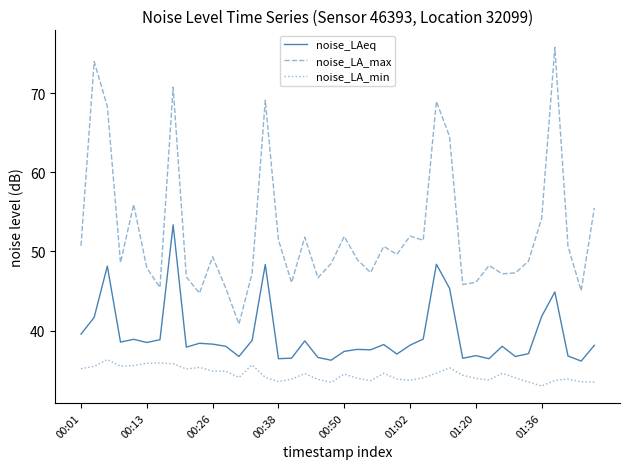

List the series in order of their overall mean, lowest first.

noise_LA_min, noise_LAeq, noise_LA_max